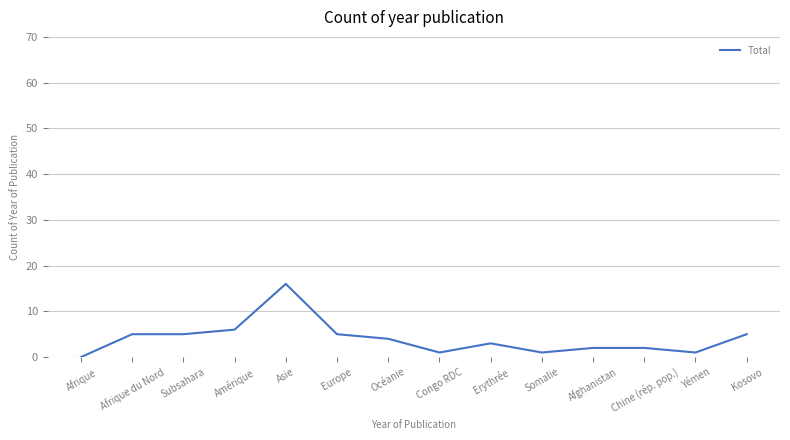

True or false: the data shows 1 at Yémen.

True